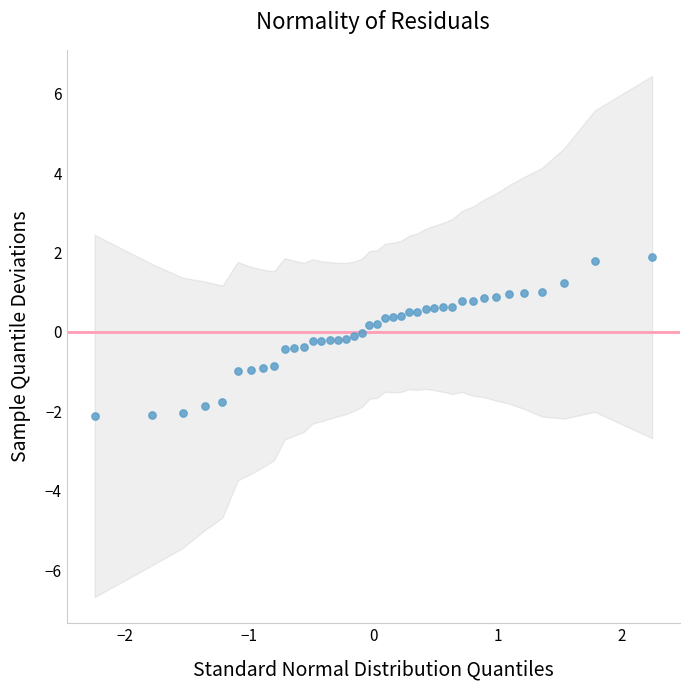

What is the range of Y values (max minus min)?

4.0